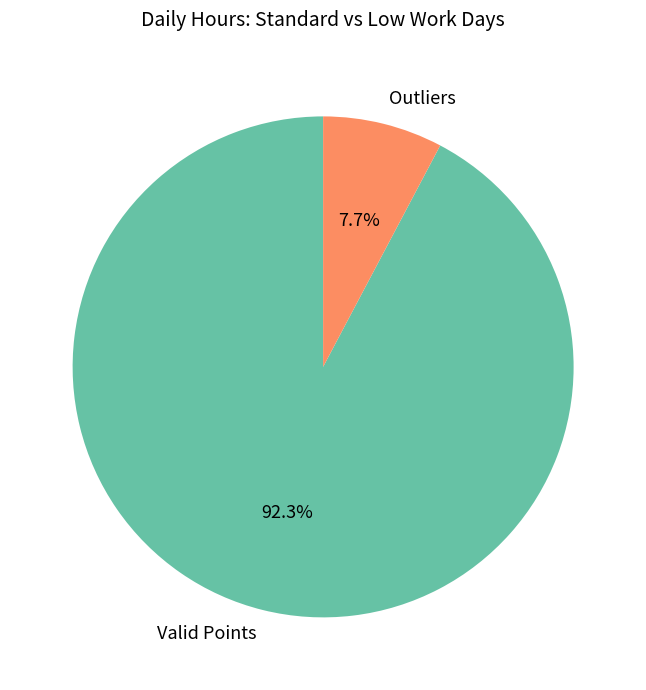

What is the smallest slice in the pie chart?

Outliers